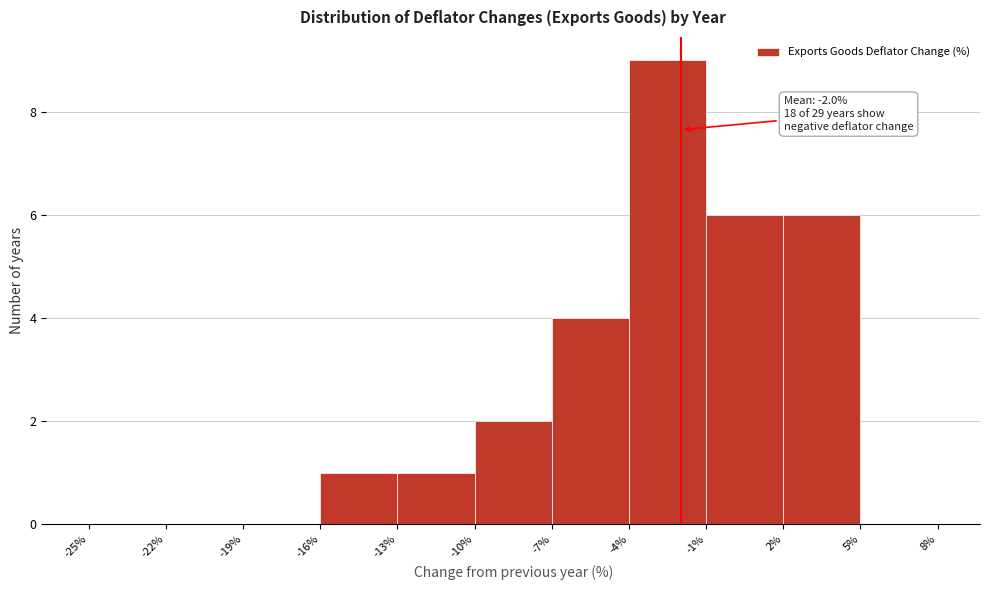

Which range on the x-axis has the tallest bar?

-4% to -1%